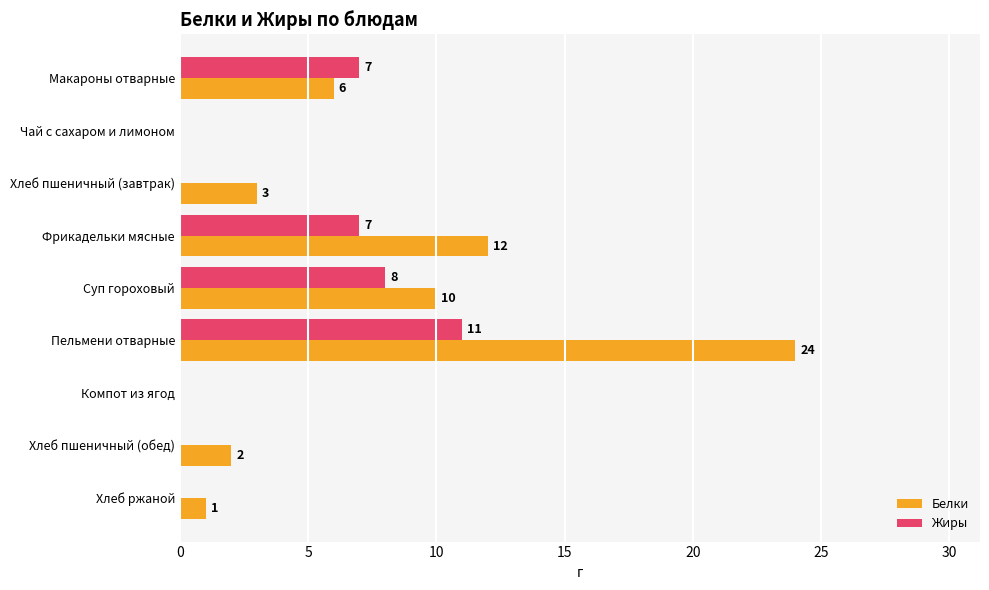

The Белки series shows 24 at Пельмени отварные. True or false?

True